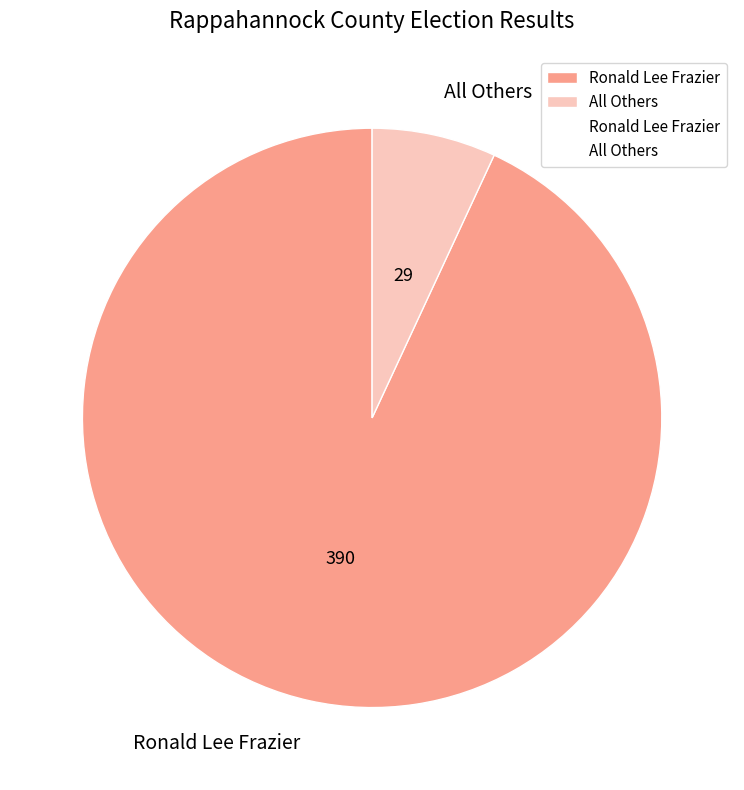

Rank the categories by value from lowest to highest.

All Others, Ronald Lee Frazier